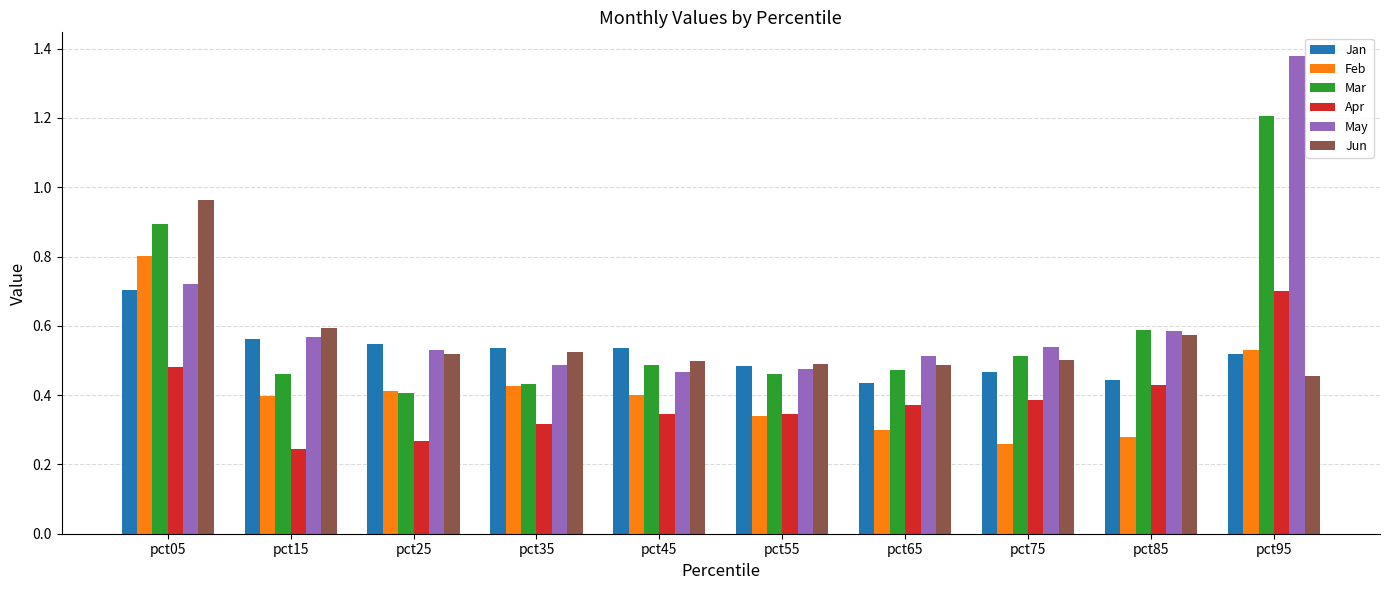

Are the bars horizontal?

No